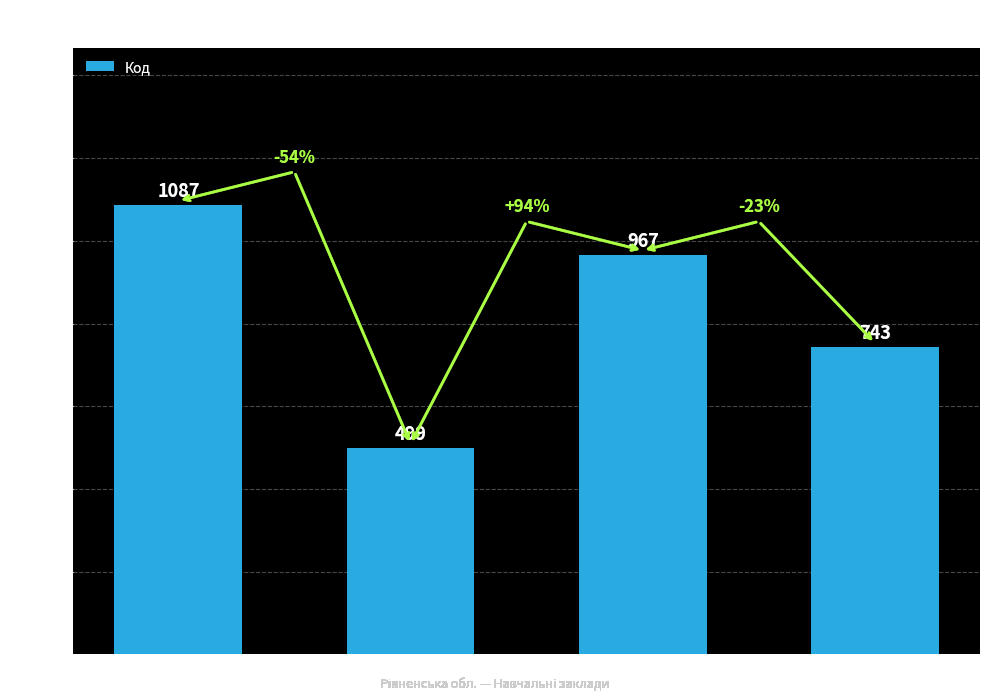

Count the number of categories in the chart.

4